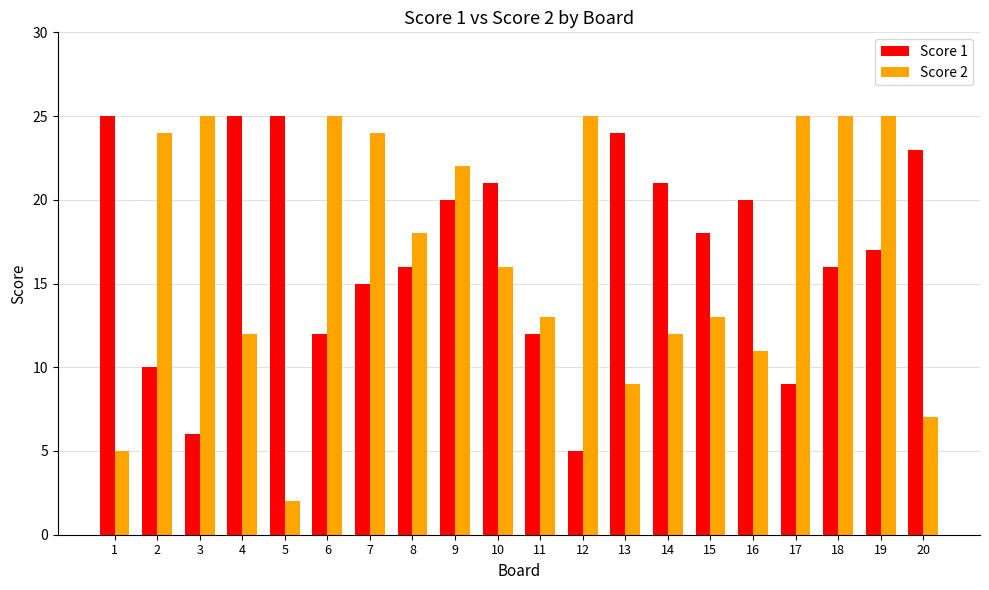

What is the difference between the second highest and minimum values in the Score 1 series?

20